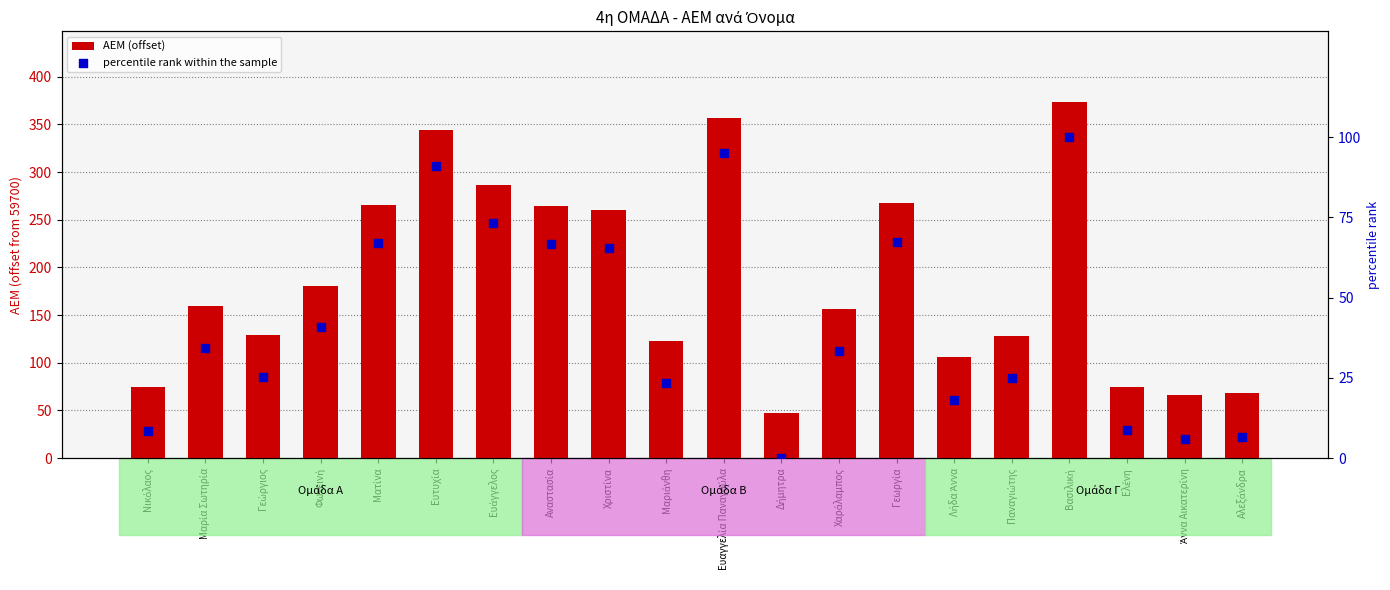

Which series reaches the minimum Y coordinate?

percentile rank within the sample